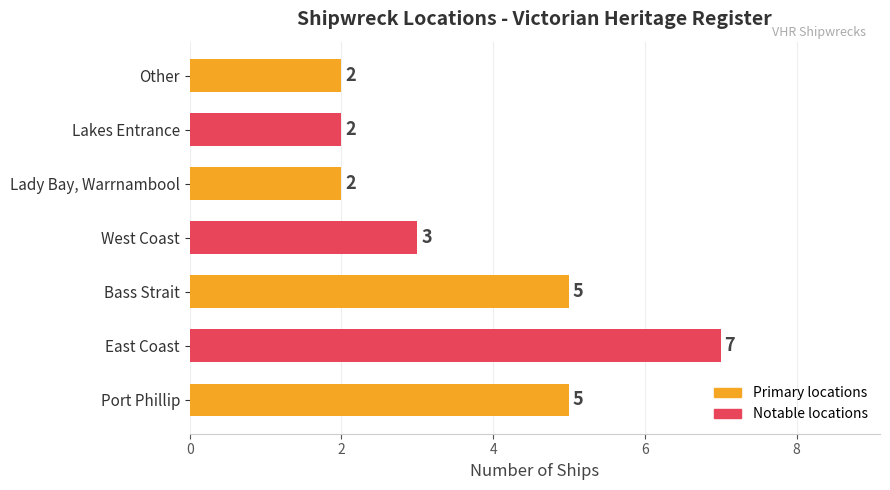

Read the value at Port Phillip.

5